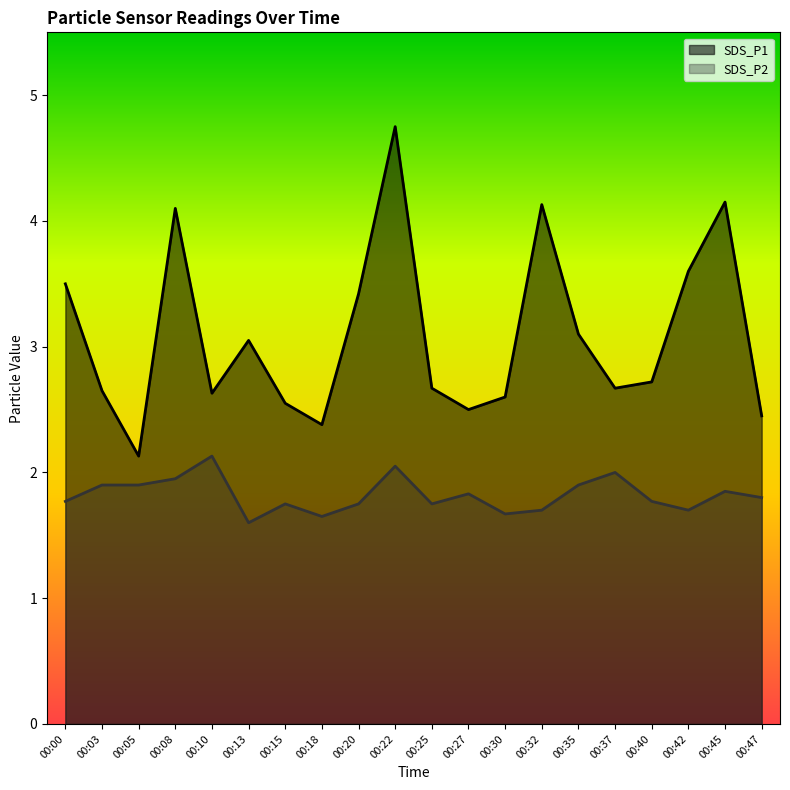

True or false: SDS_P2 and SDS_P1 intersect in this chart.

False